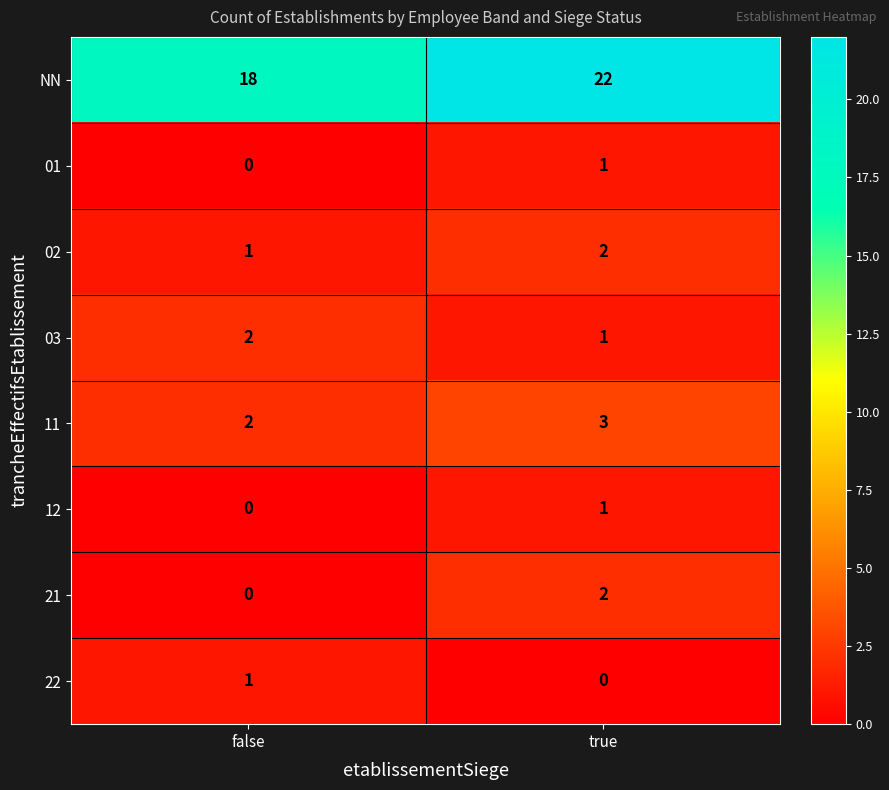

What is the sum of all 11 values?

5